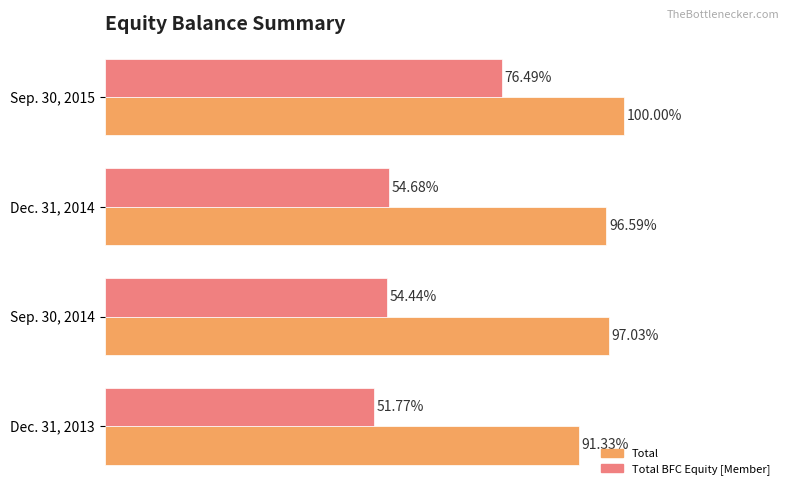

List the series in order of their peak value, lowest first.

Total BFC Equity [Member], Total